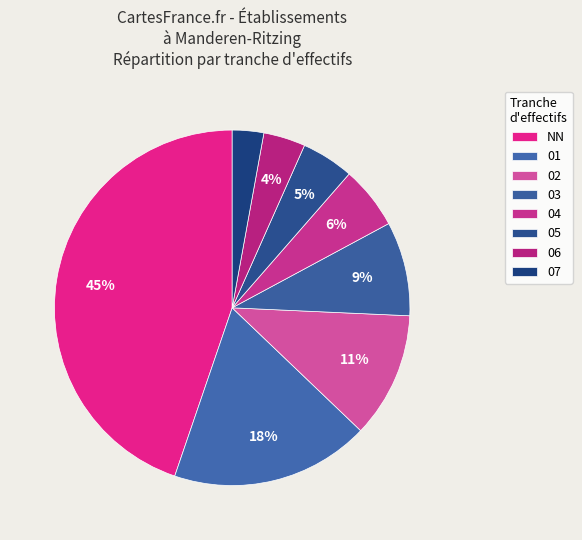

What portion of the pie excludes 06?

96.2%